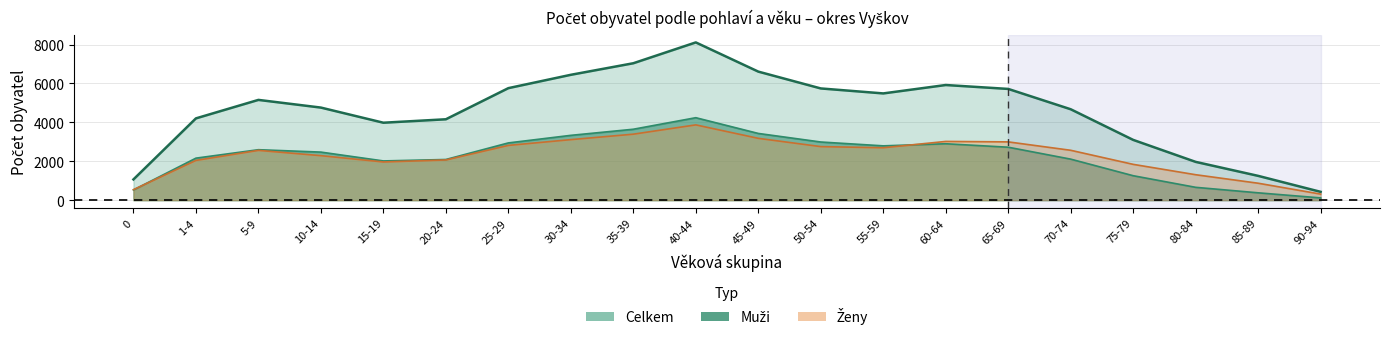

True or false: Muži has more than 1 points higher than both neighbors.

True